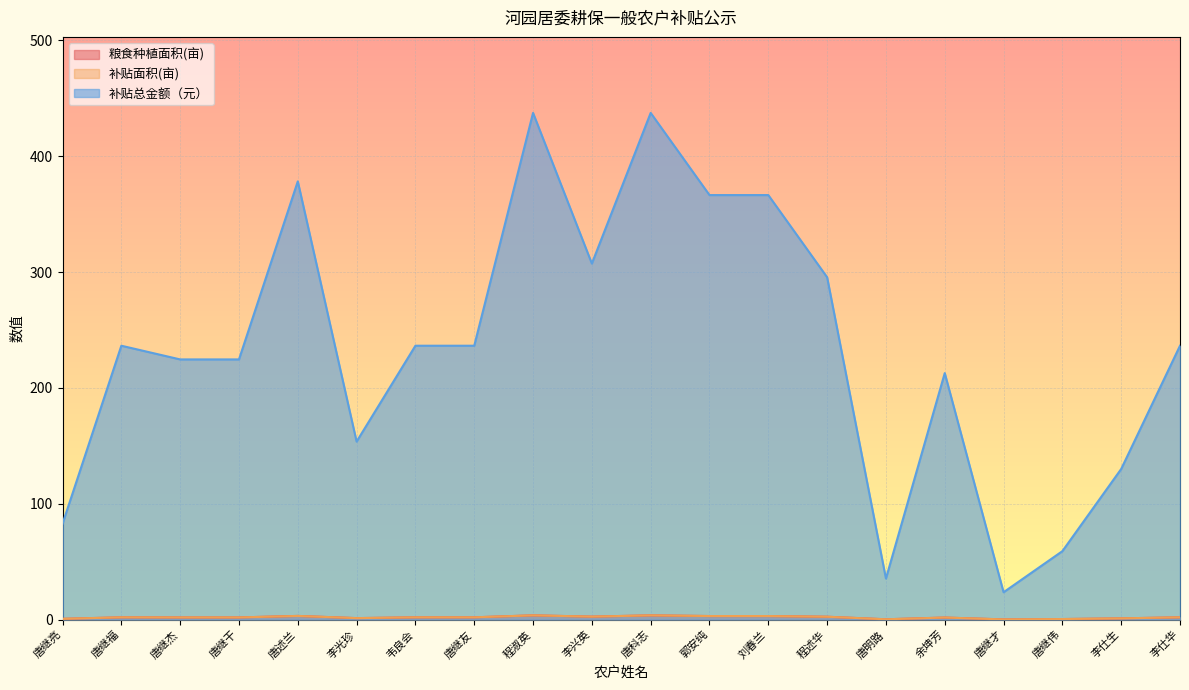

How many values in the 补贴面积(亩) series exceed 2?

7